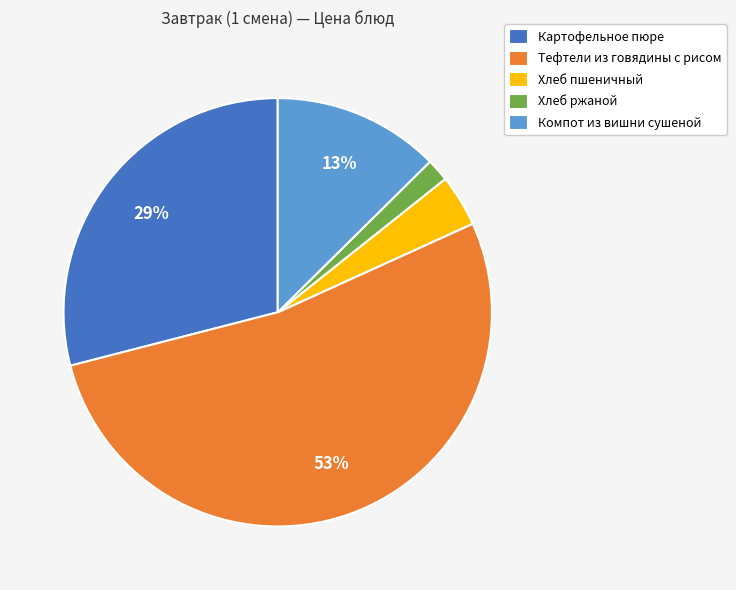

Is the sum of Хлеб ржаной and Тефтели из говядины с рисом greater than half?

Yes